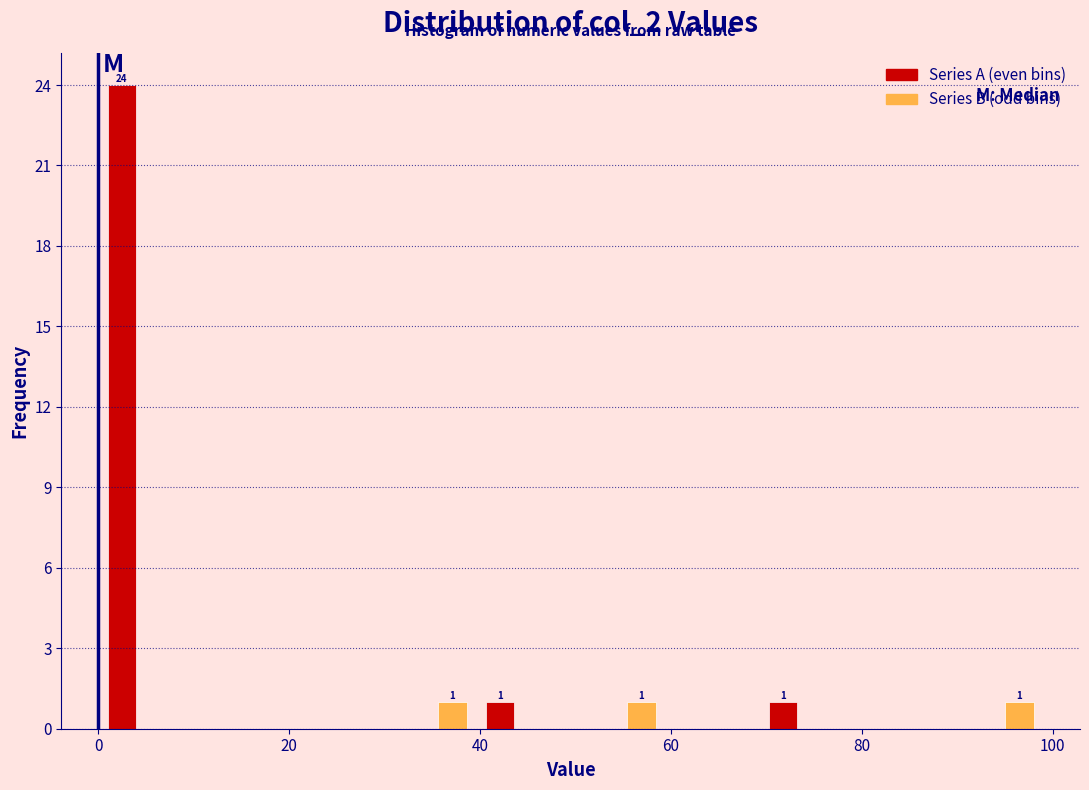

Read against the x-axis, roughly where is the centre of the tallest bar?

2